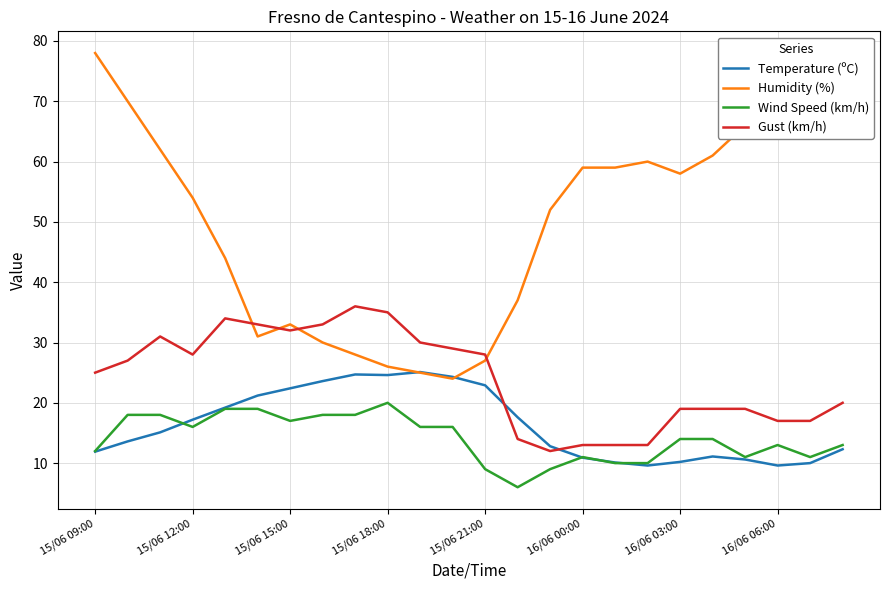

How many intersections are there between Gust (km/h) and Humidity (%)?

4